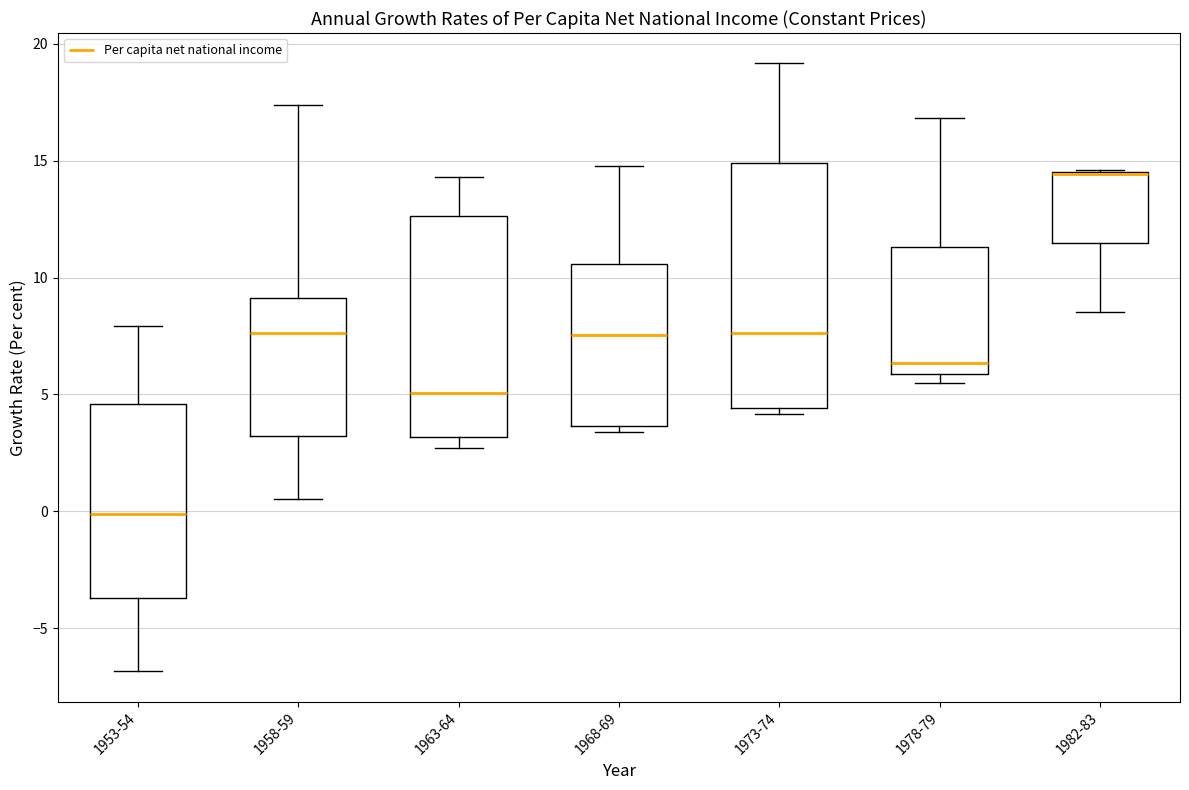

Comparing the boxes themselves (not the whiskers), which one is the tallest?

1973-74